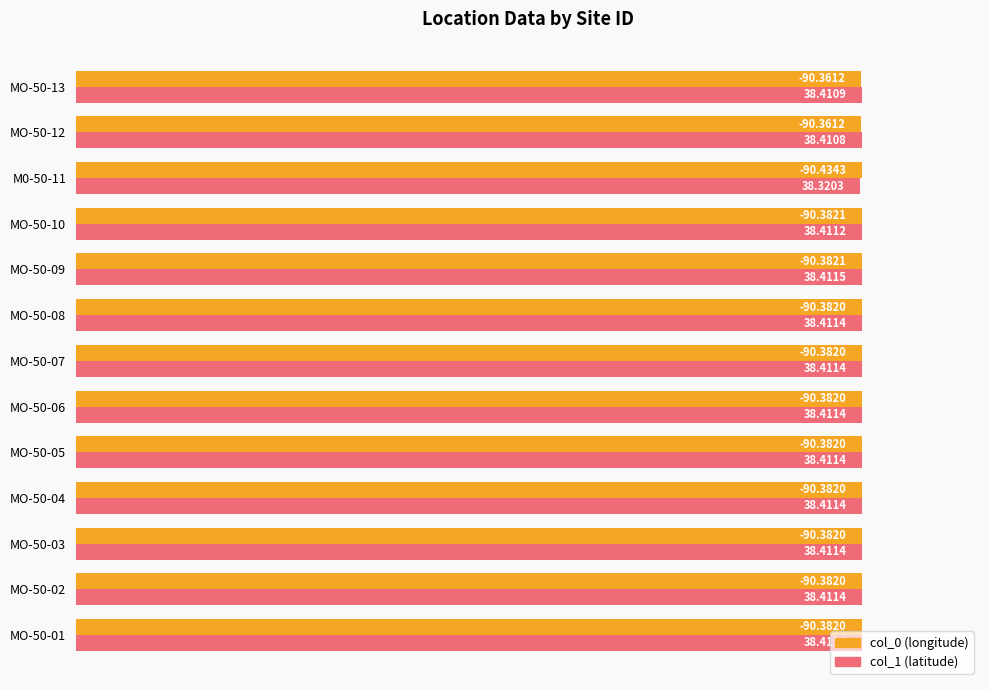

What is the label of the 2nd bar from the right?

MO-50-12